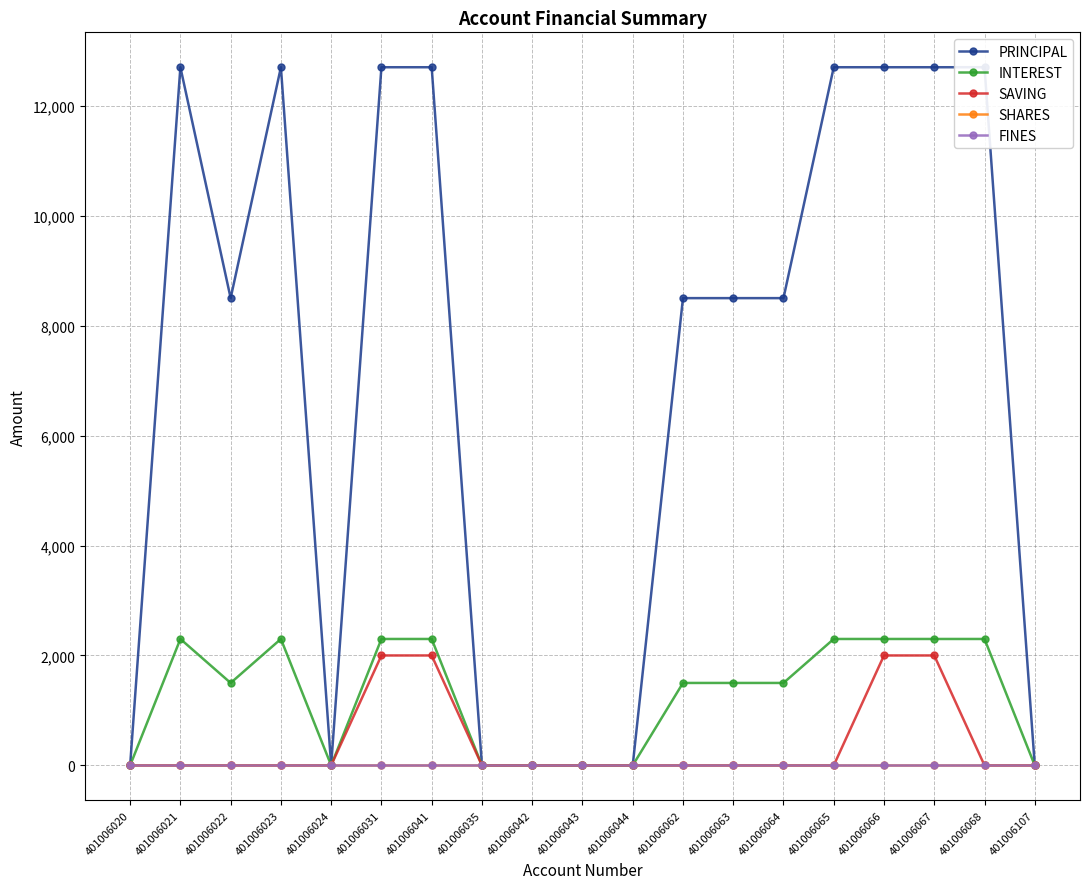

How many lines are shown in the chart?

5